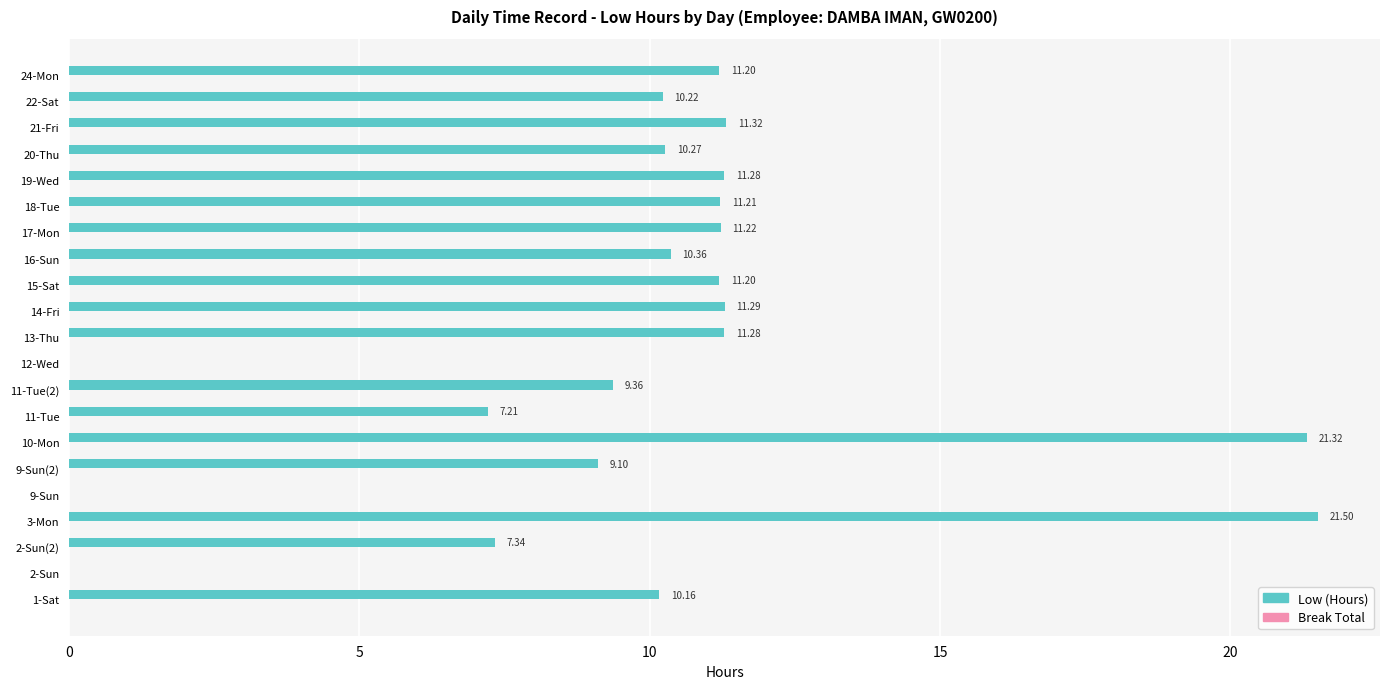

What is the sum of the values at 17-Mon and 15-Sat?

22.4